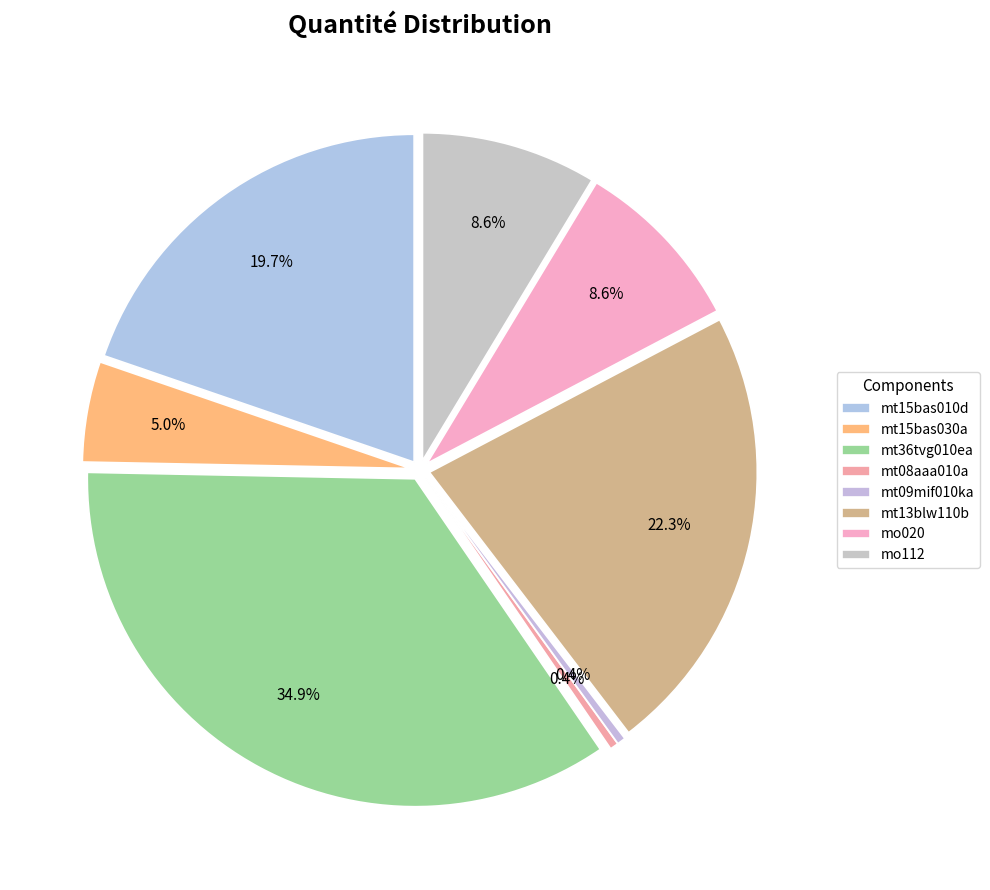

Rank the categories by value from lowest to highest.

mt08aaa010a, mt09mif010ka, mt15bas030a, mo020, mo112, mt15bas010d, mt13blw110b, mt36tvg010ea